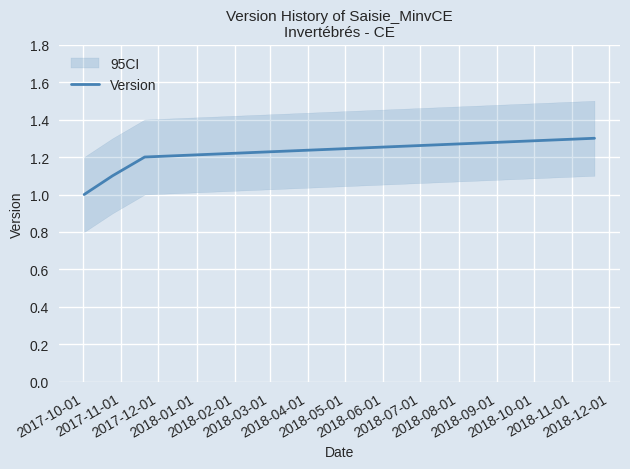

What is the lowest value of the Version series?

1.0